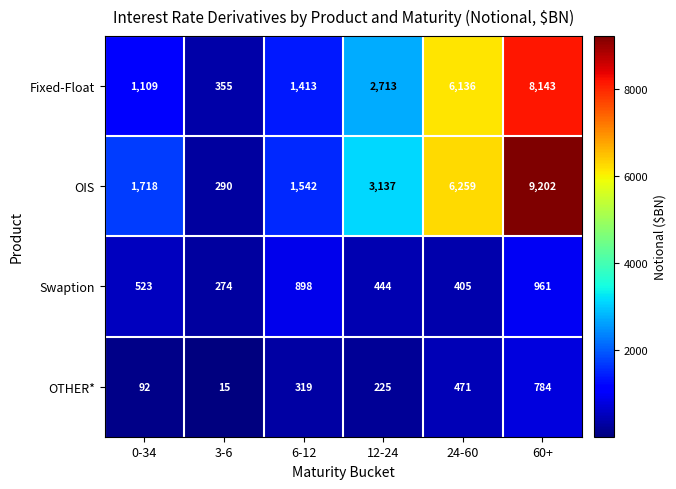

Which series has the widest spread of values?

OIS